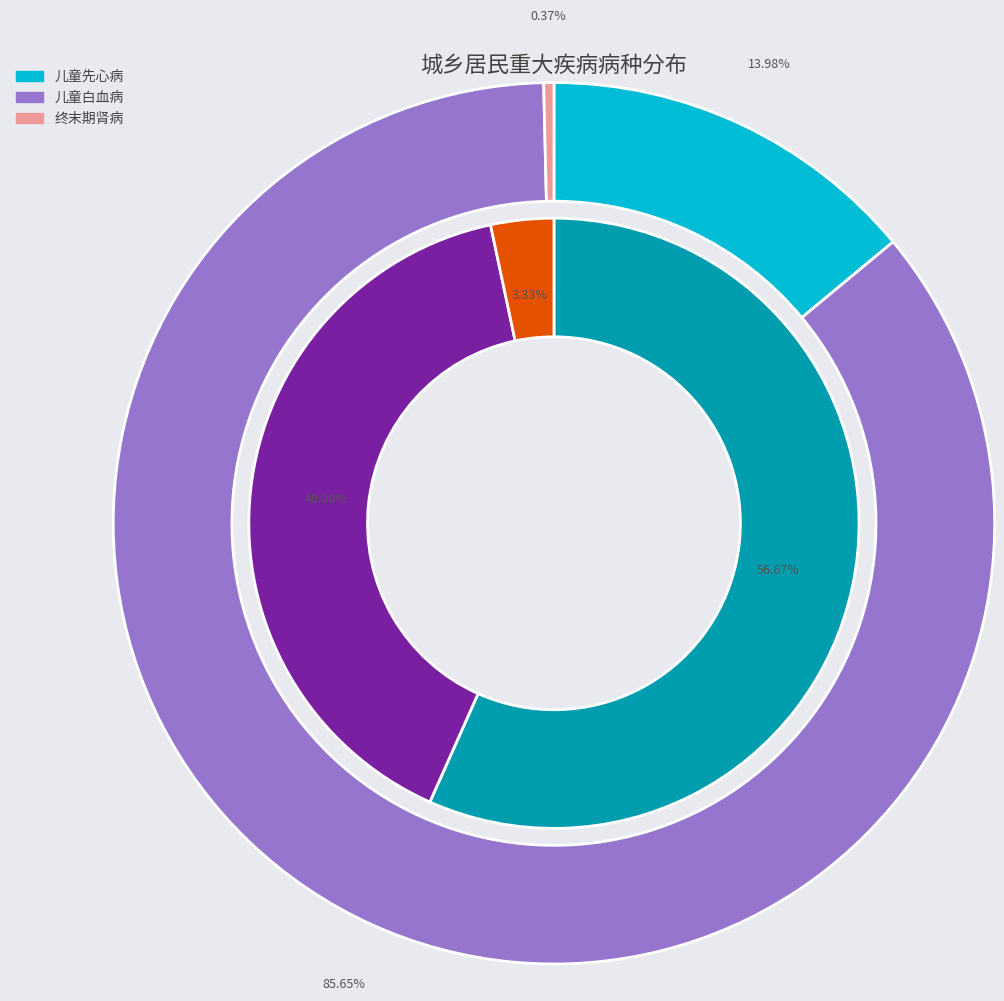

The 儿童白血病 slice represents 40% of the pie. True or false?

True